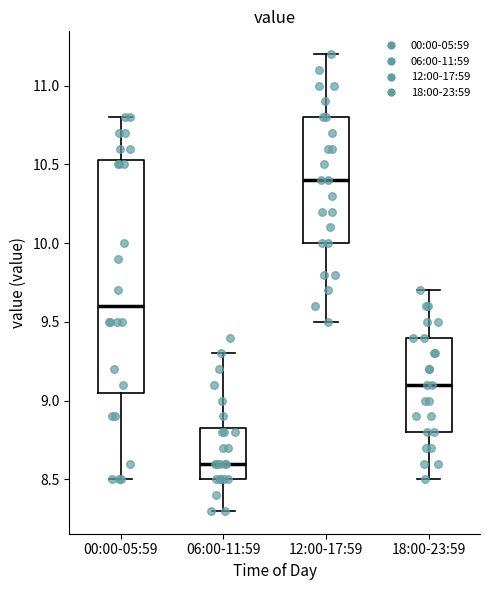

Where does the upper whisker of the box for 18:00-23:59 end on the y-axis? The values are not printed on the chart, so give them approximately, as read against the axis.

9.70